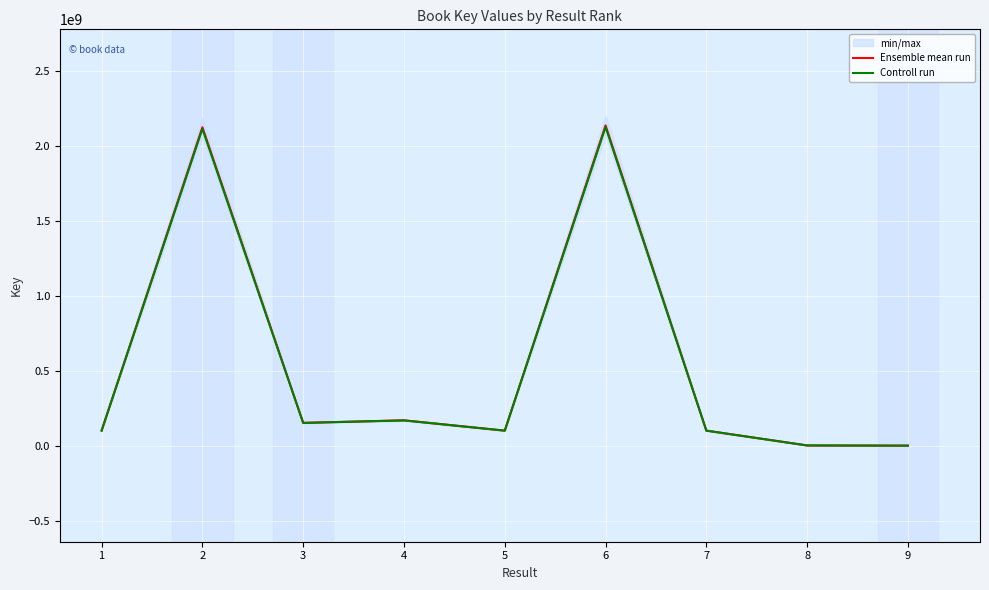

Which series changed the most between 3 and 6?

Ensemble mean run